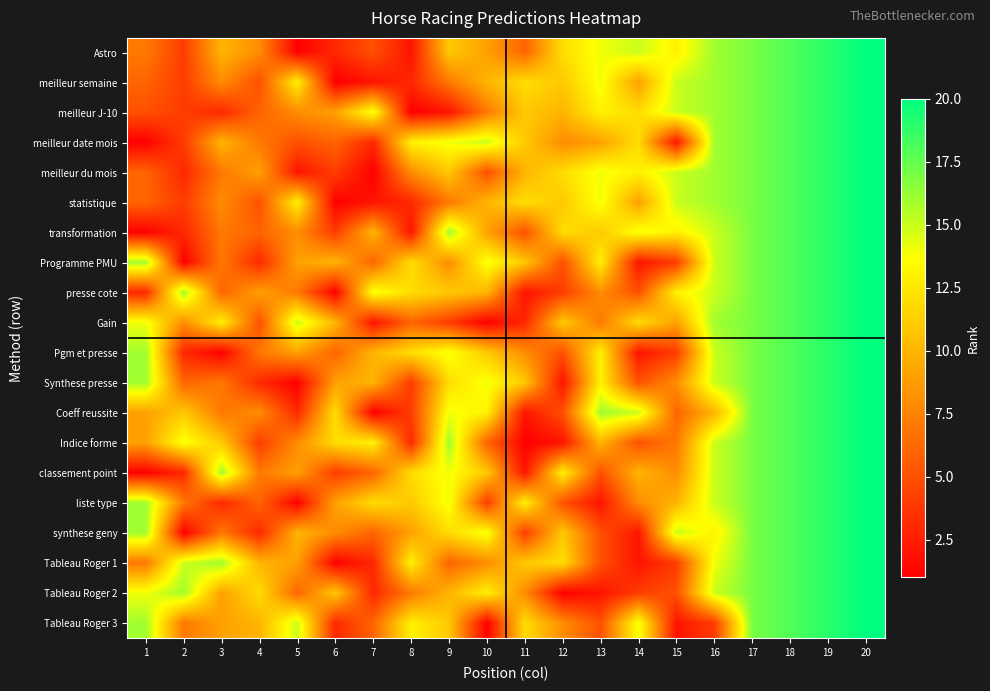

Rank the series by their maximum value, from highest to lowest.

Astro, meilleur semaine, meilleur J-10, meilleur date mois, meilleur du mois, statistique, transformation, Programme PMU, presse cote, Gain, Pgm et presse, Synthese presse, Coeff reussite, Indice forme, classement point, liste type, synthese geny, Tableau Roger 1, Tableau Roger 2, Tableau Roger 3